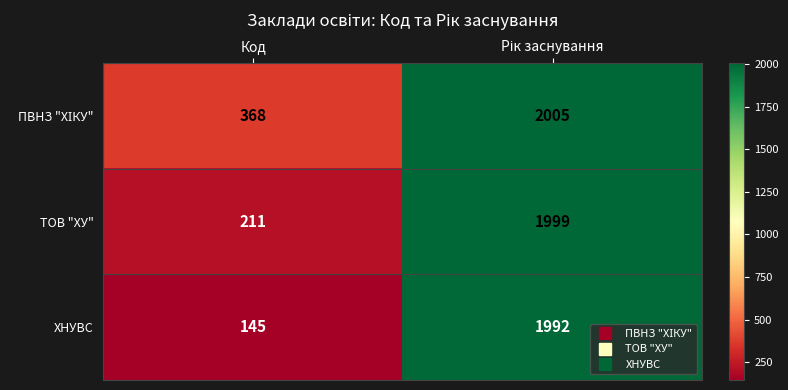

The ХНУВС series shows 145 at Код. True or false?

True